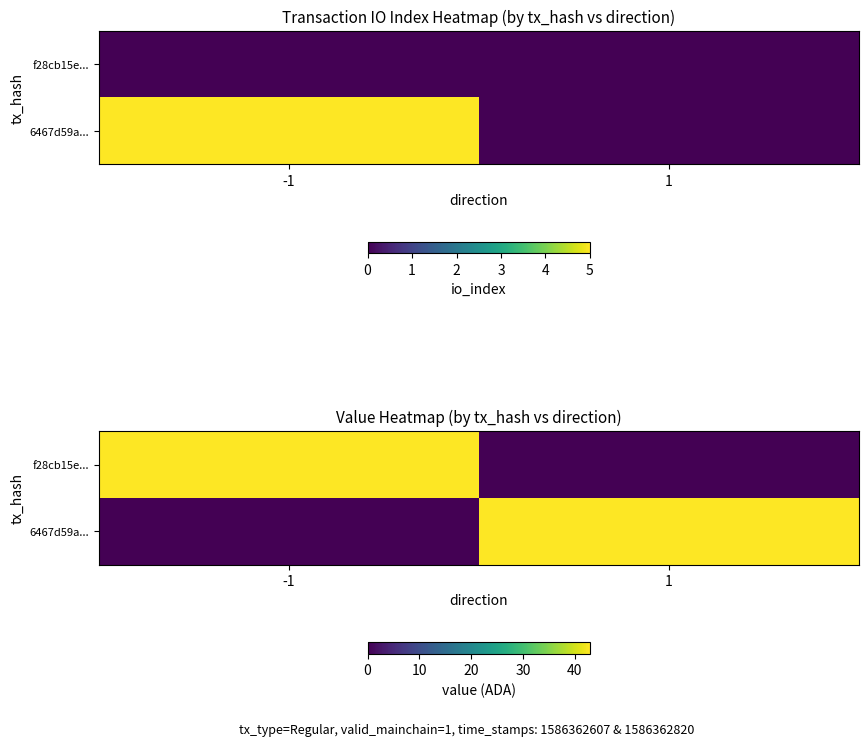

Read the f28cb15e... value at -1.

42.9